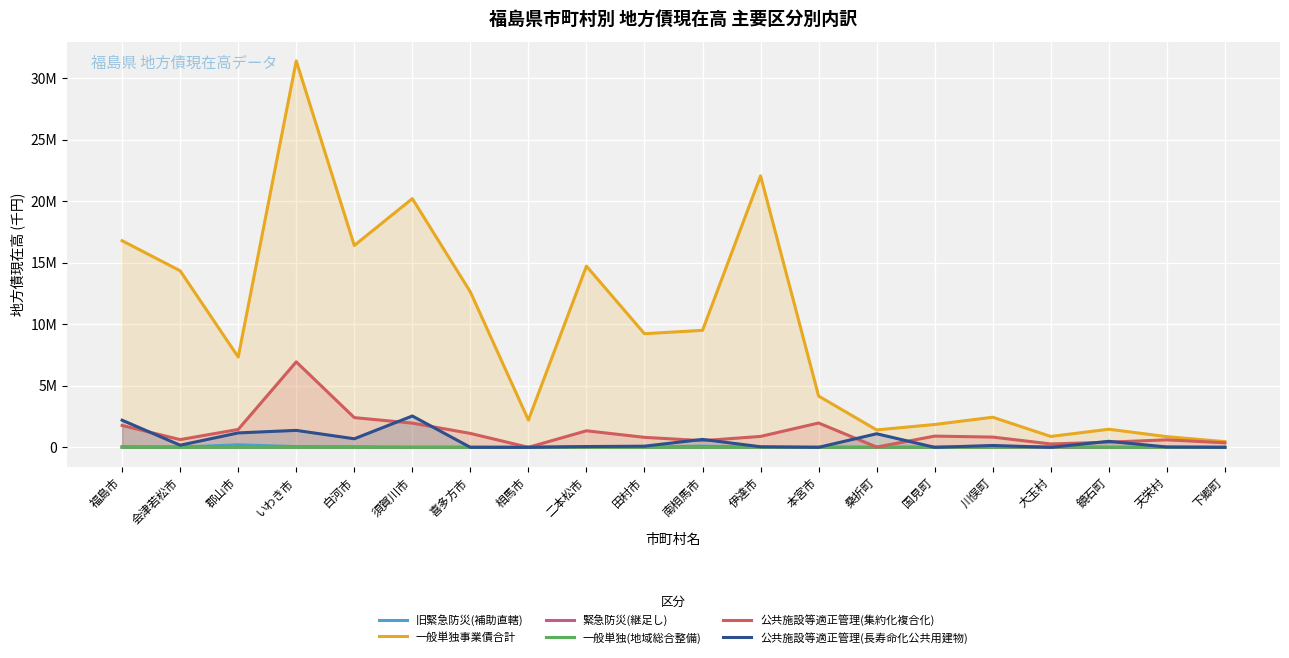

What is the sum of all 公共施設等適正管理(集約化複合化) values?

25329370